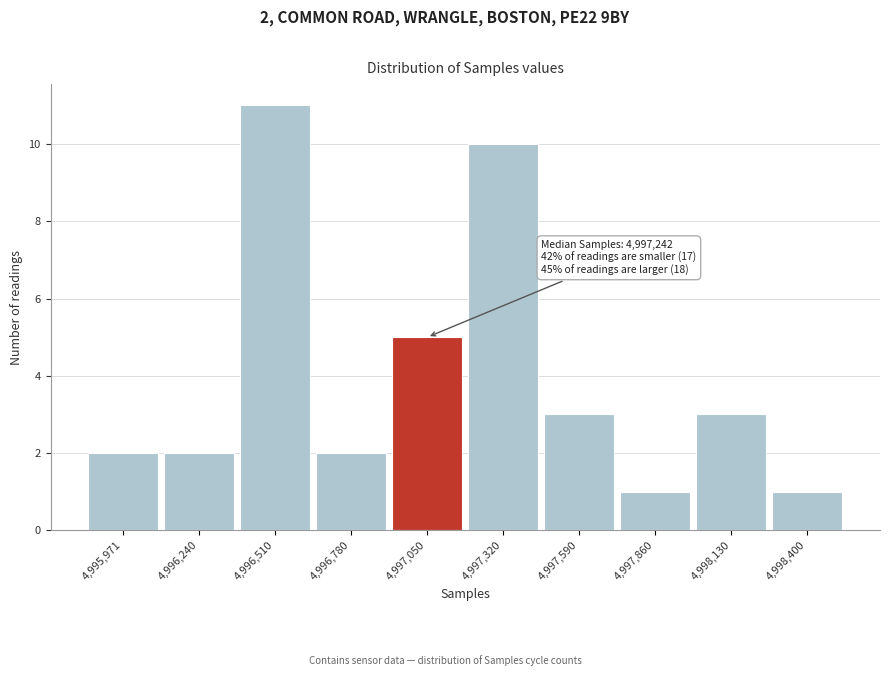

Reading right to left, transcribe all the data shown in this chart.

1	3	1	3	10	5	2	11	2	2